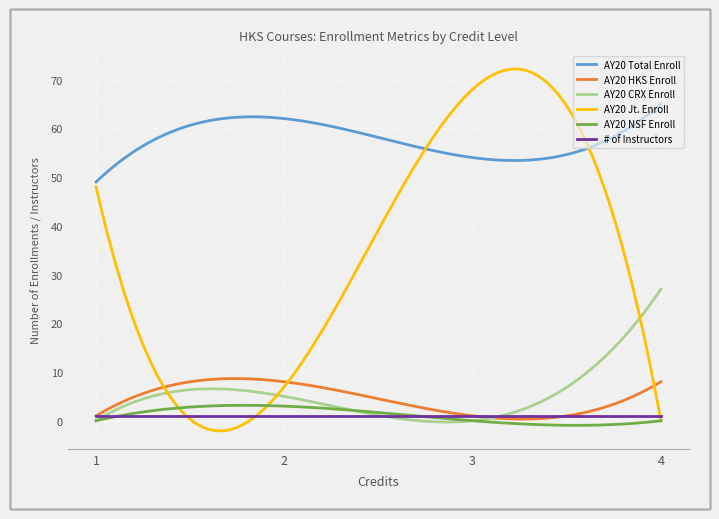

True or false: AY20 Total Enroll and AY20 NSF Enroll intersect in this chart.

False